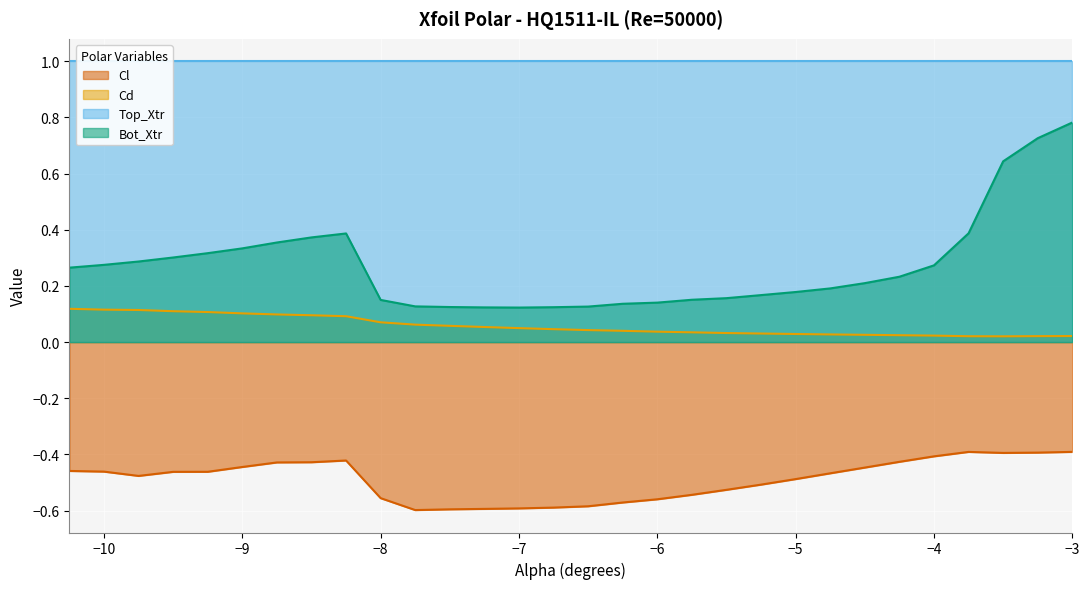

True or false: Cd and Bot_Xtr intersect in this chart.

False